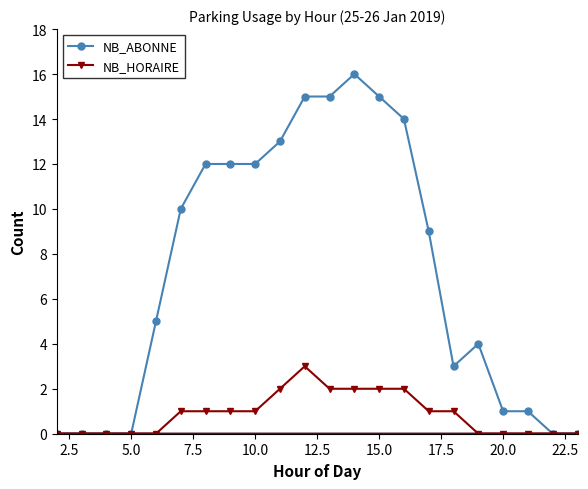

True or false: NB_ABONNE has a value of 1 at 19.

False